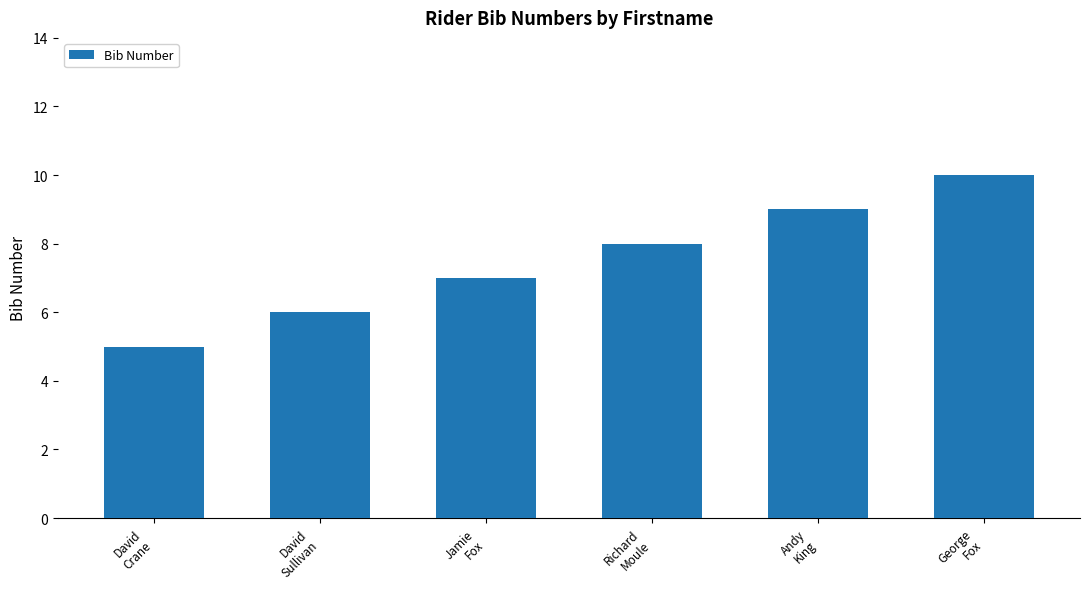

What position from the right is Andy
King?

2